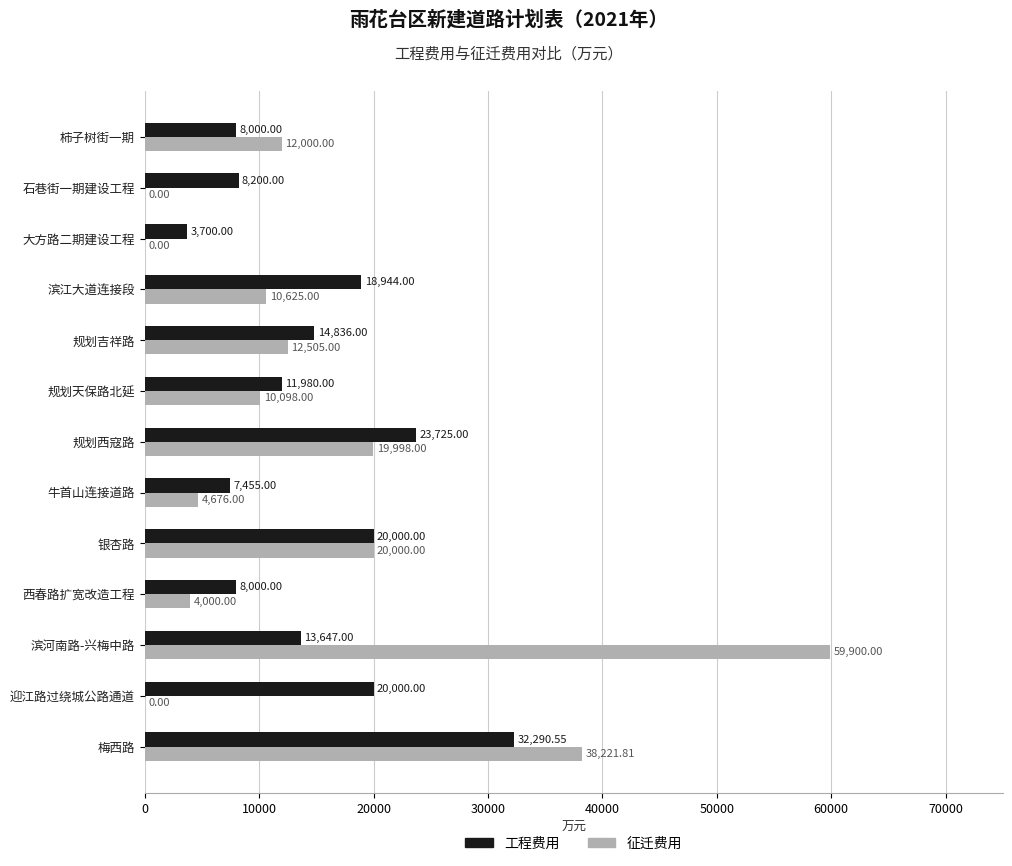

What is the sum of all 征迁费用 values?

192023.8